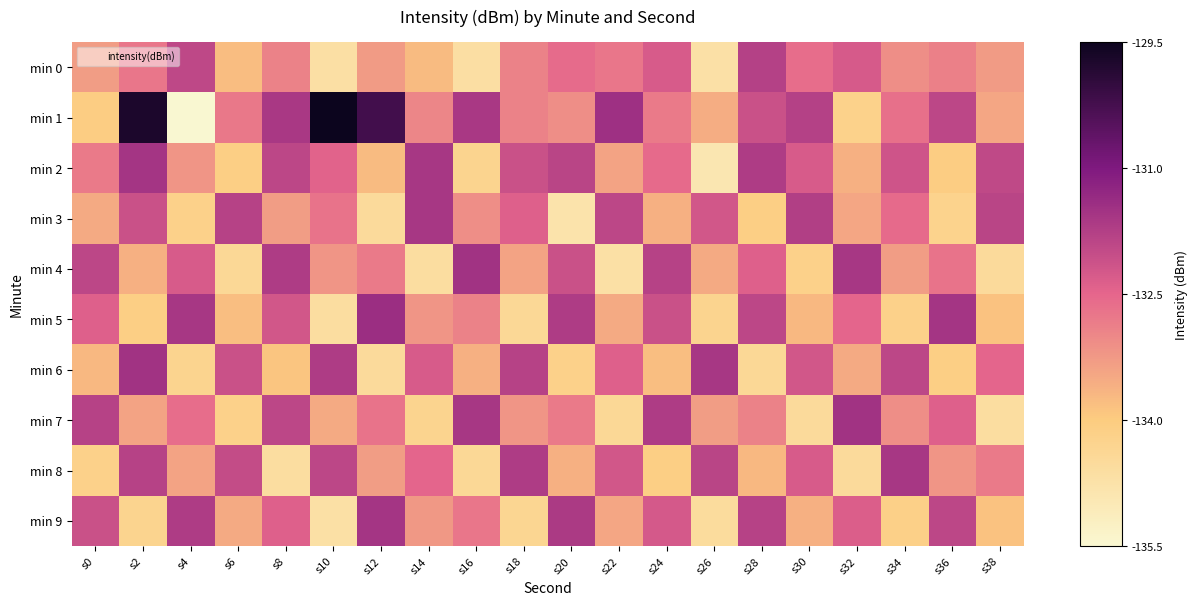

Which series has the widest spread of values?

min 1